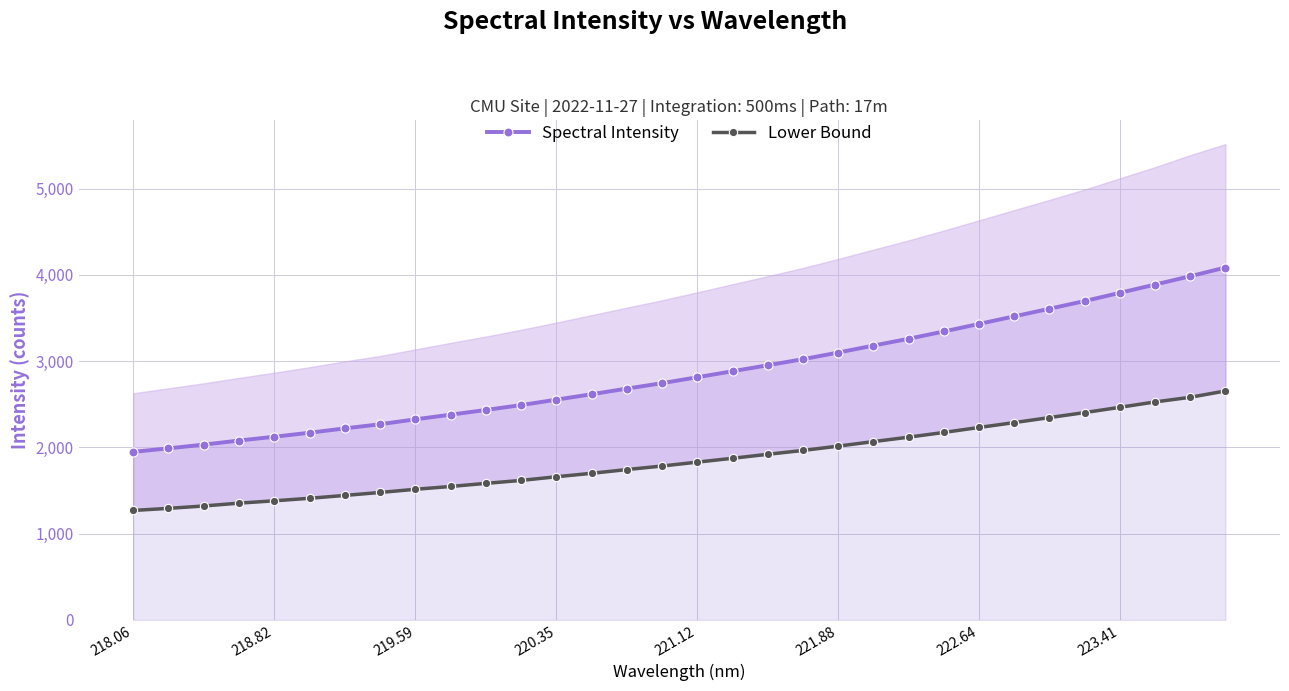

How many values in the Spectral Intensity series exceed 2813?

16